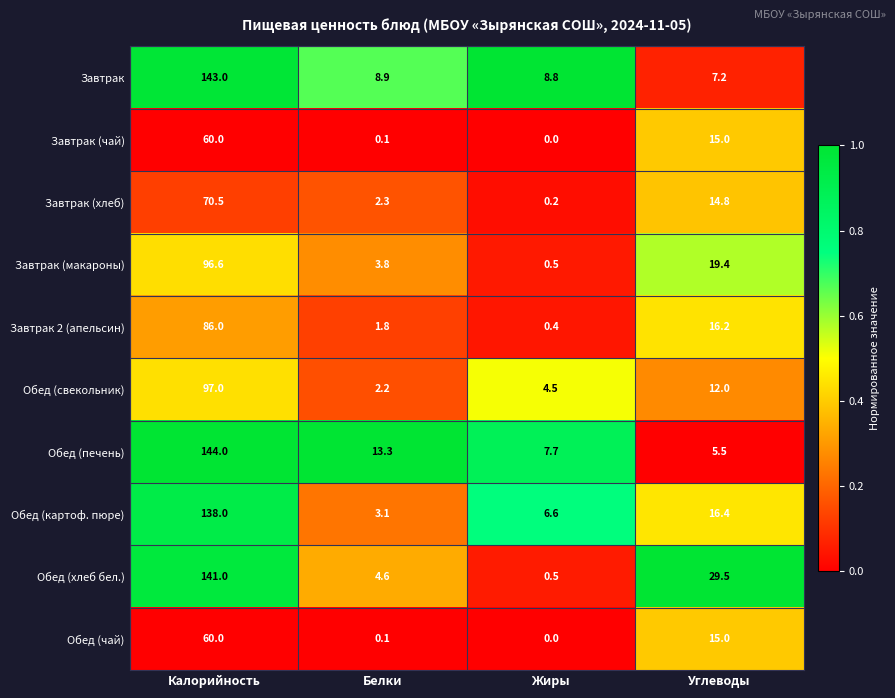

What is the difference between the second highest and minimum values in the Обед (чай) series?

15.0